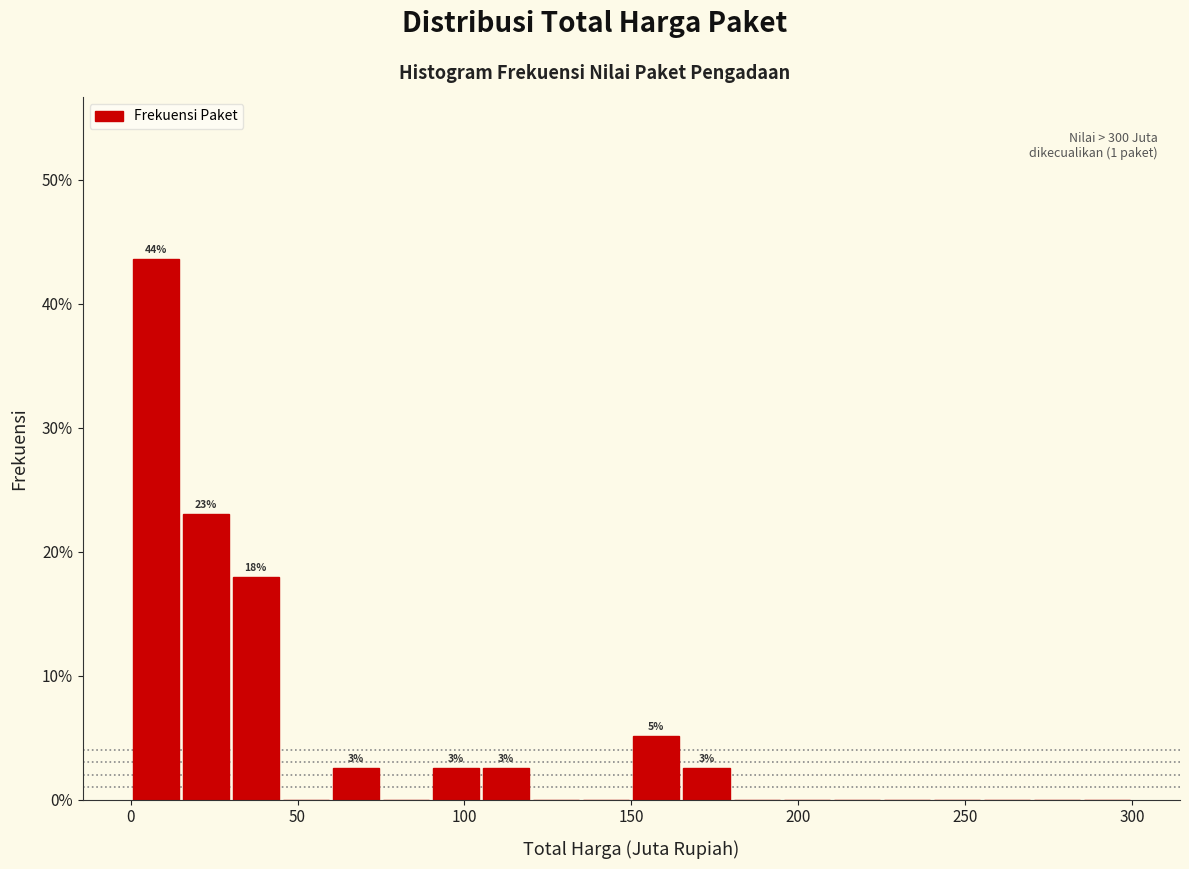

Around what value on the x-axis is the tallest bar? Give the approximate position of its centre, as read against the axis.

10